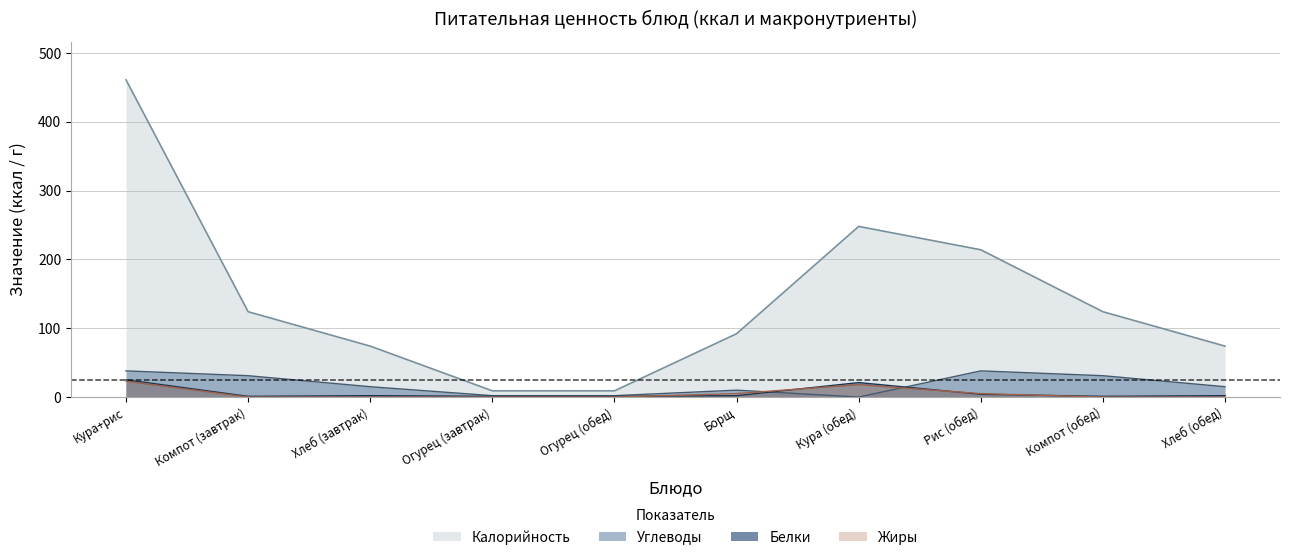

At which label is Жиры closest to 11?

Борщ